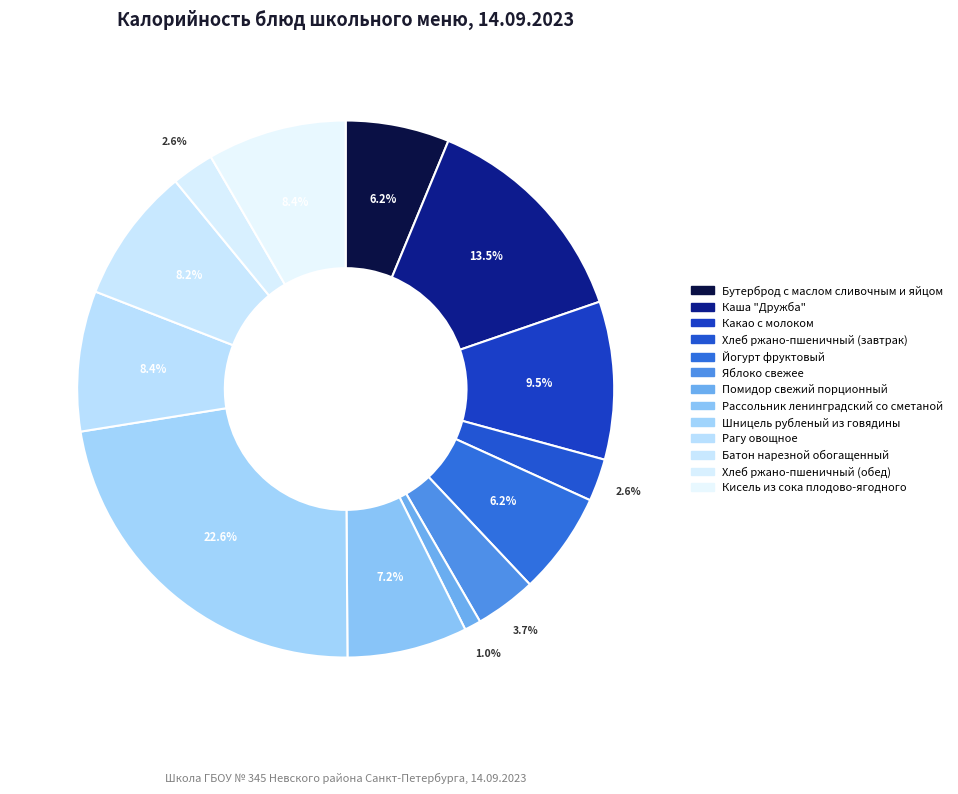

To the nearest percent, what is the difference between the largest and smallest slice percentages?

22%